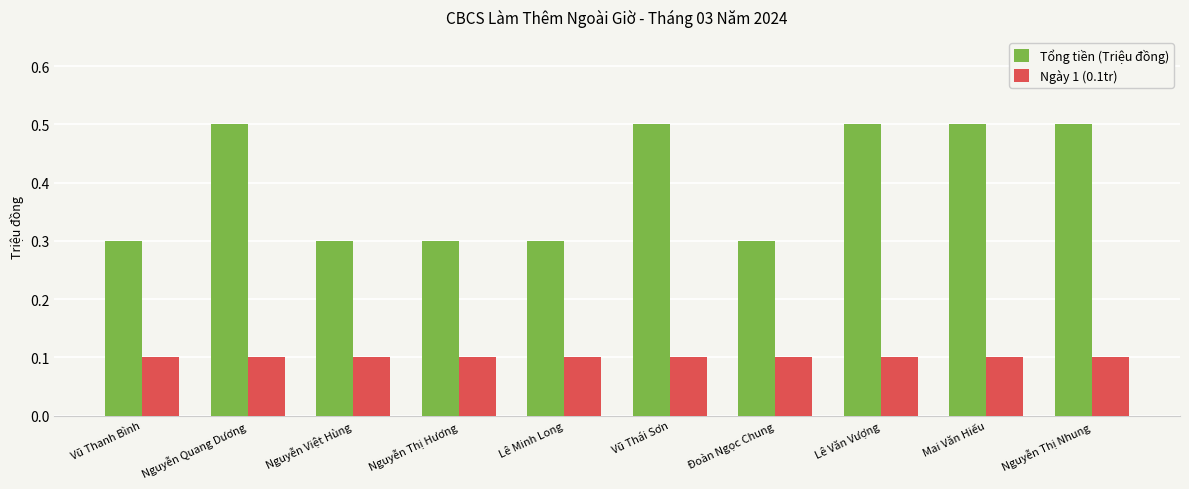

What is the value of the Tổng tiền (Triệu đồng) bar at the 7th from the left?

0.3